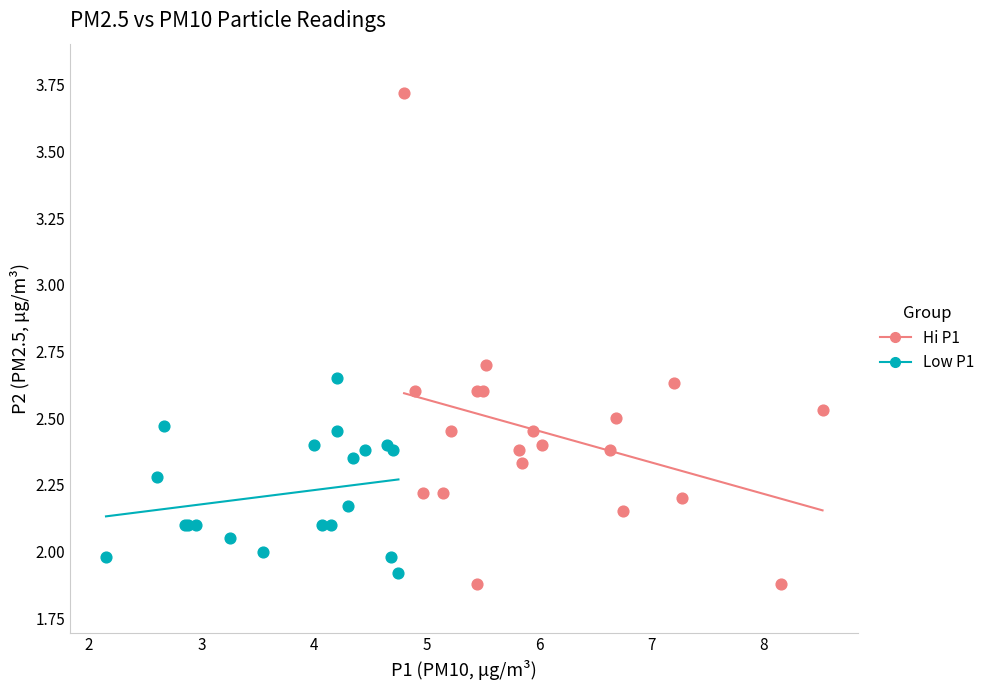

Which series has the largest Y range (max minus min)?

Hi P1